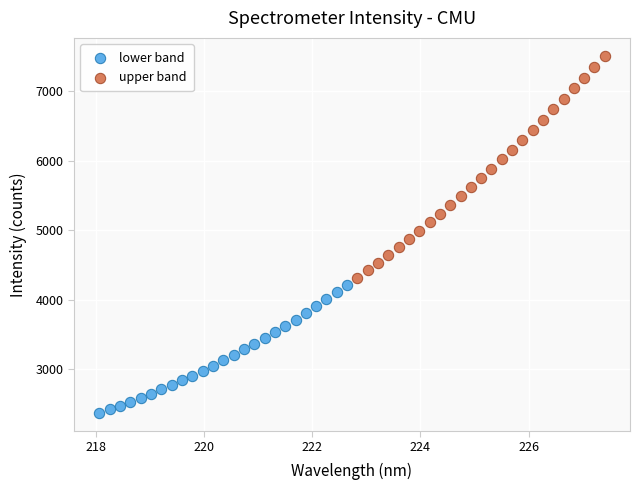

Which series contains the lowest Y value?

lower band